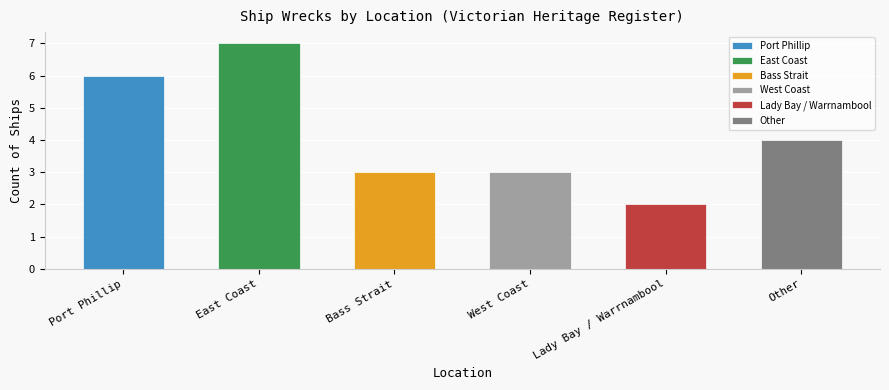

What is the change in value from East Coast to Lady Bay / Warrnambool?

-5